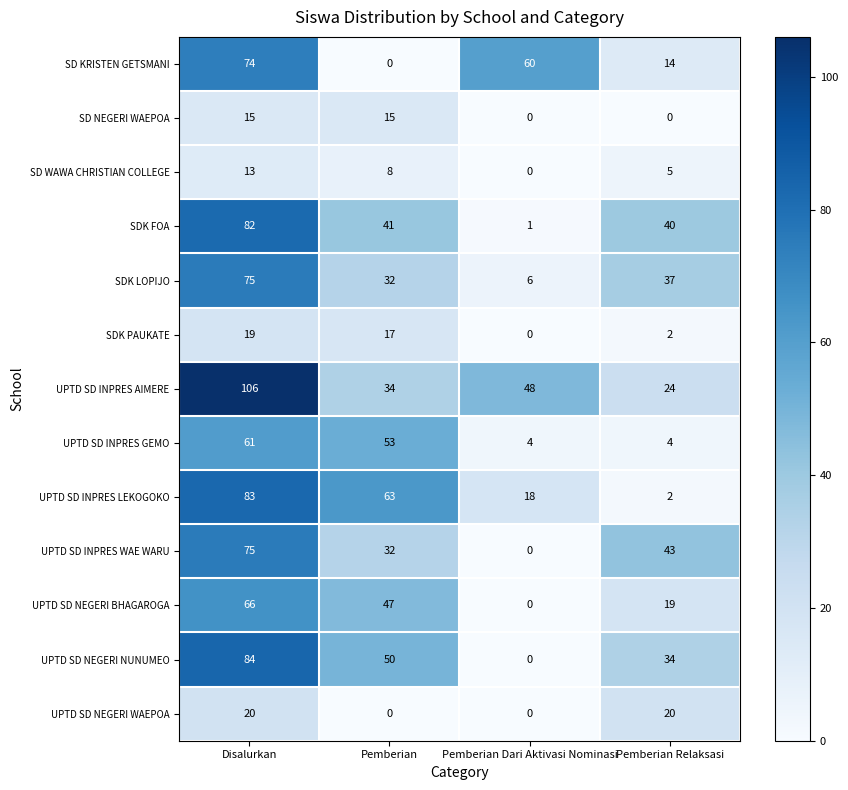

How many values in the UPTD SD NEGERI NUNUMEO series are below 50?

2